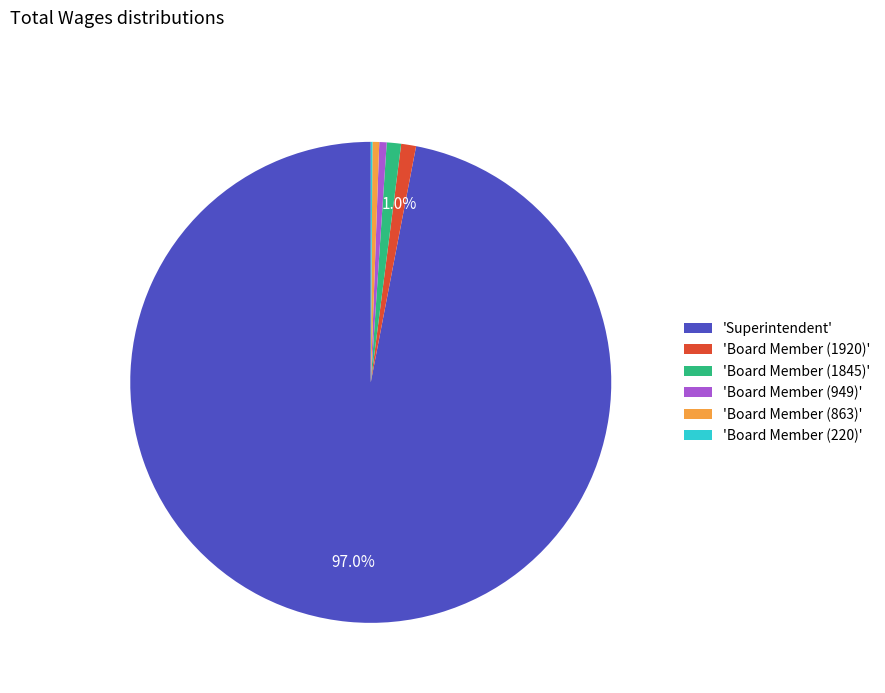

To the nearest percent, what is the difference between the largest and smallest slice percentages?

97%